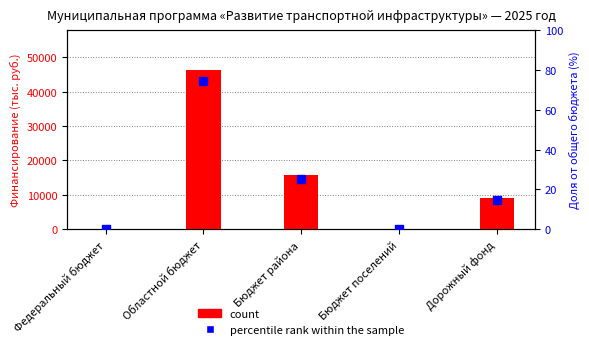

Which series reaches the maximum Y coordinate?

count